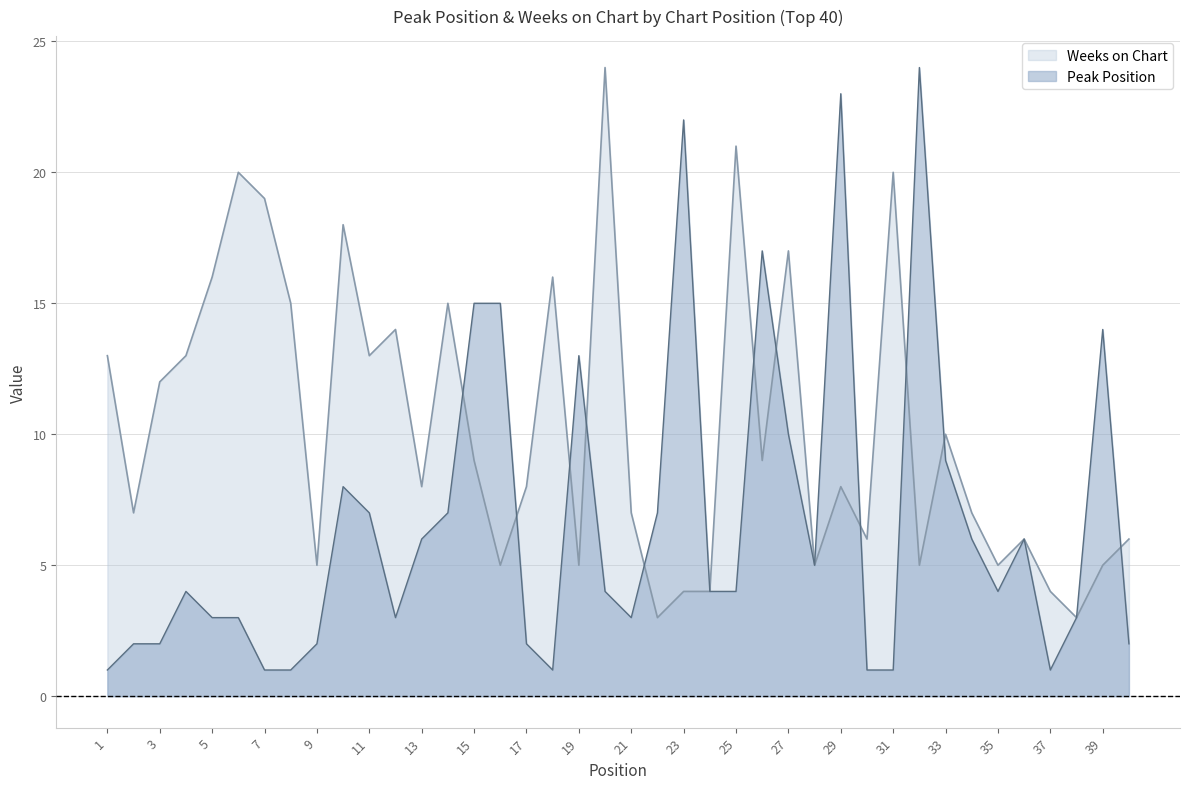

What is the minimum value shown in the chart?

1